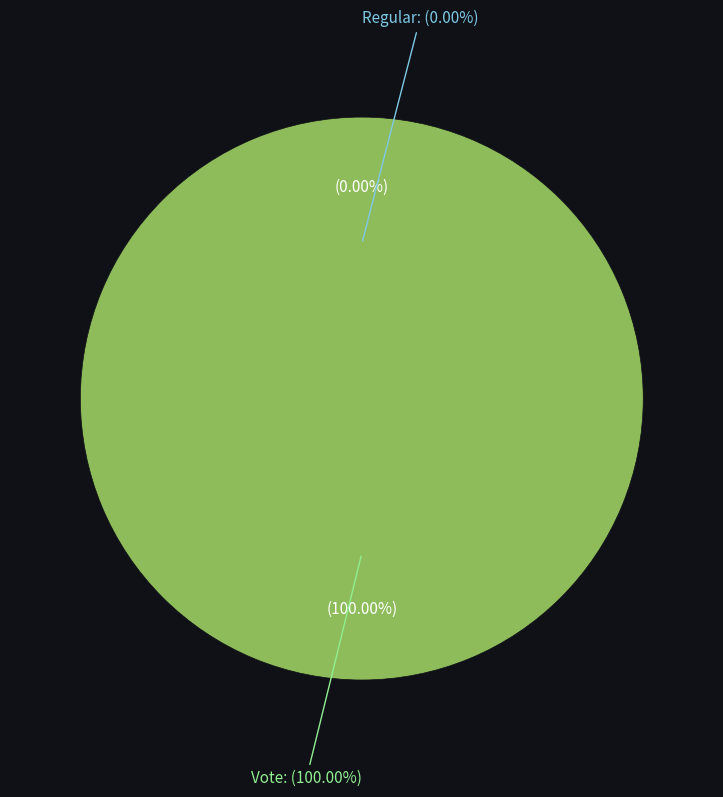

To the nearest percent, what is the average slice percentage?

50%